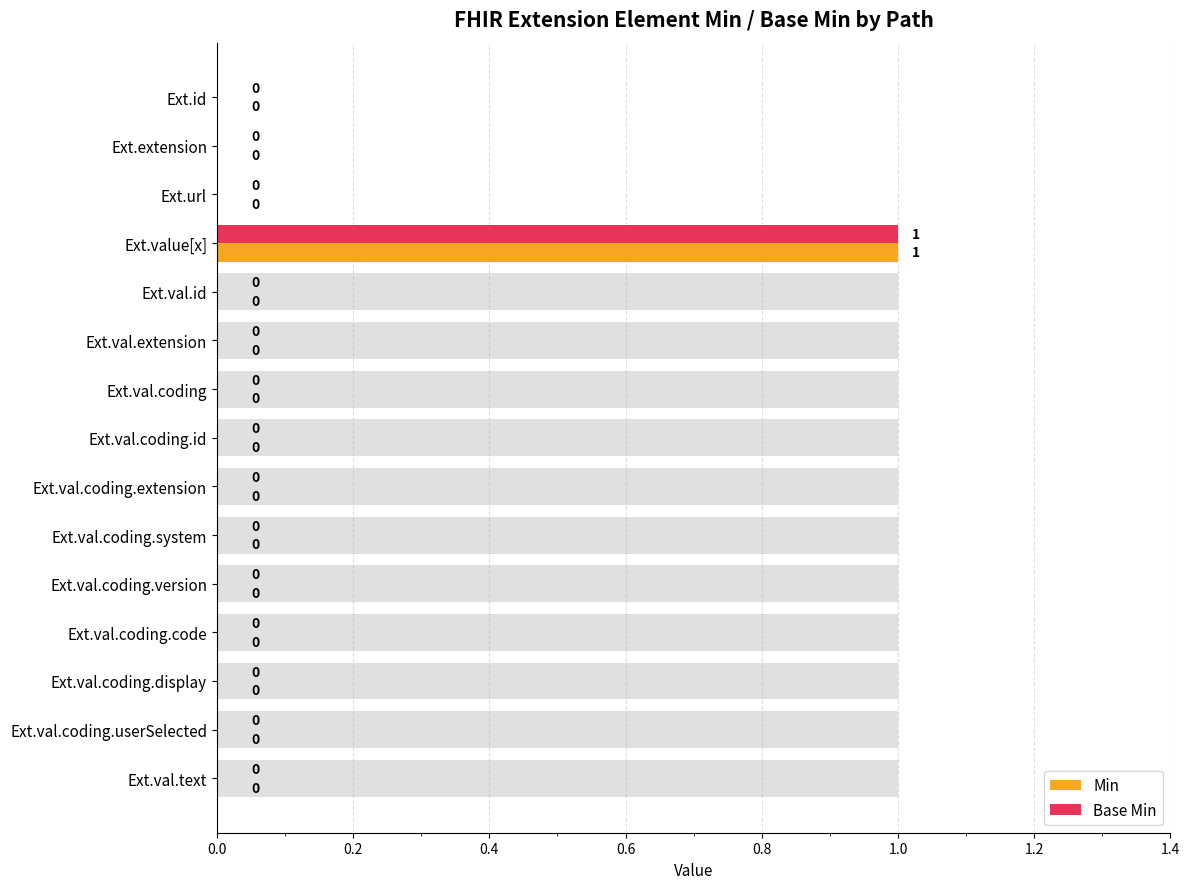

How many groups of bars are there?

15